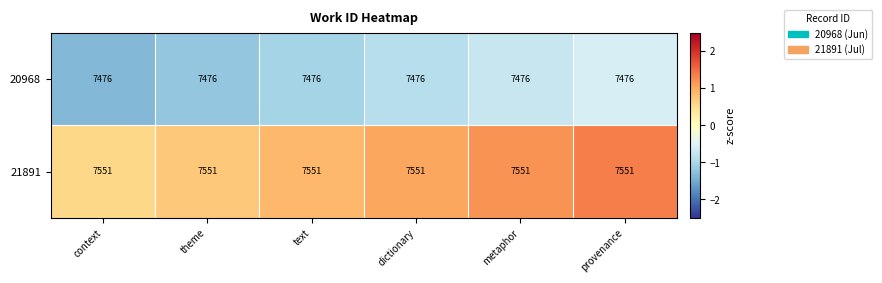

What is the total value across all series at theme?

15027